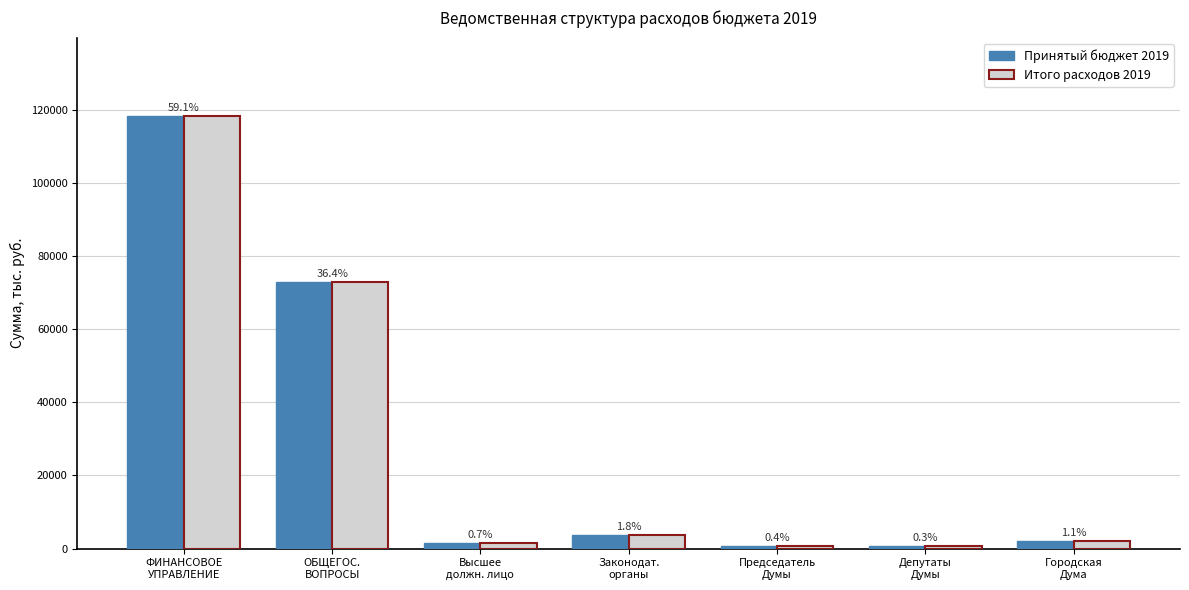

What position from the right is ОБЩЕГОС.
ВОПРОСЫ?

6